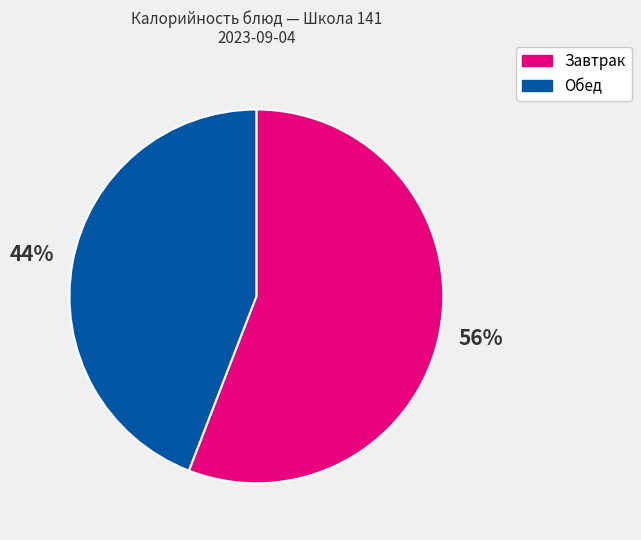

To the nearest percent, what is the difference between the Завтрак and Обед slice percentages?

12%